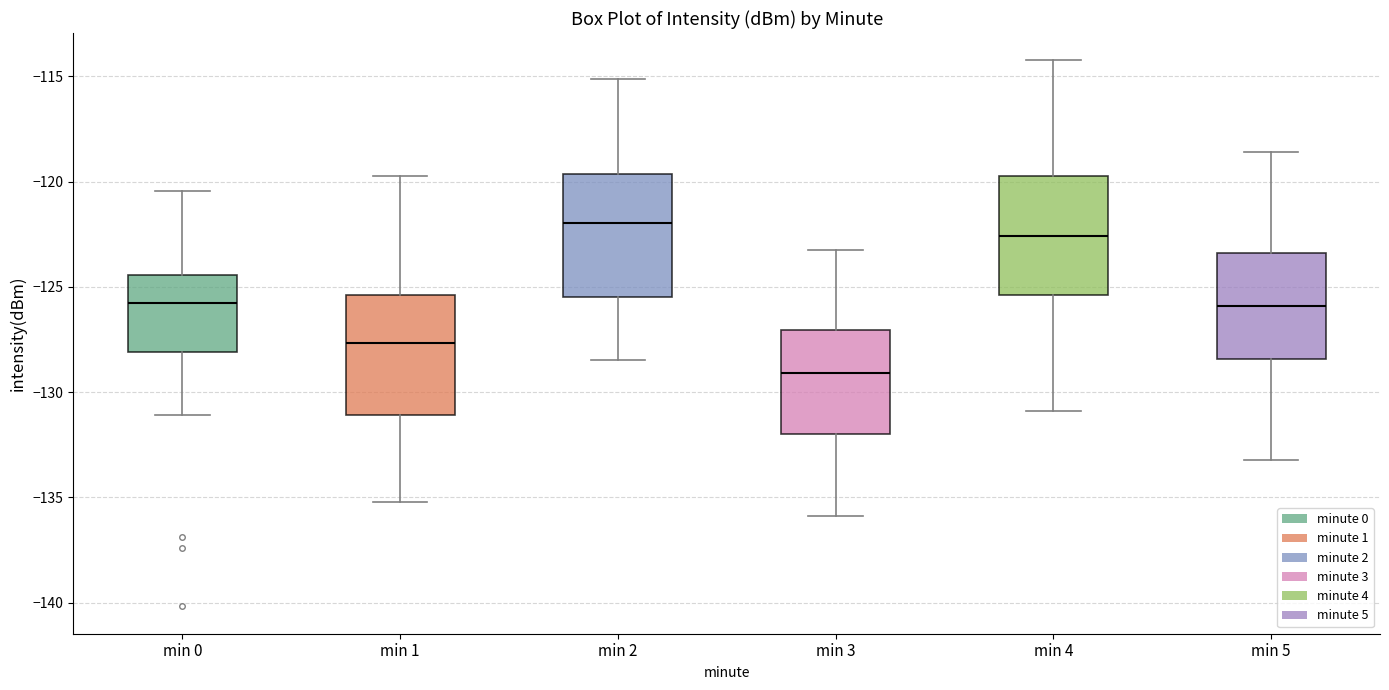

Which box's median line is the highest?

min 2